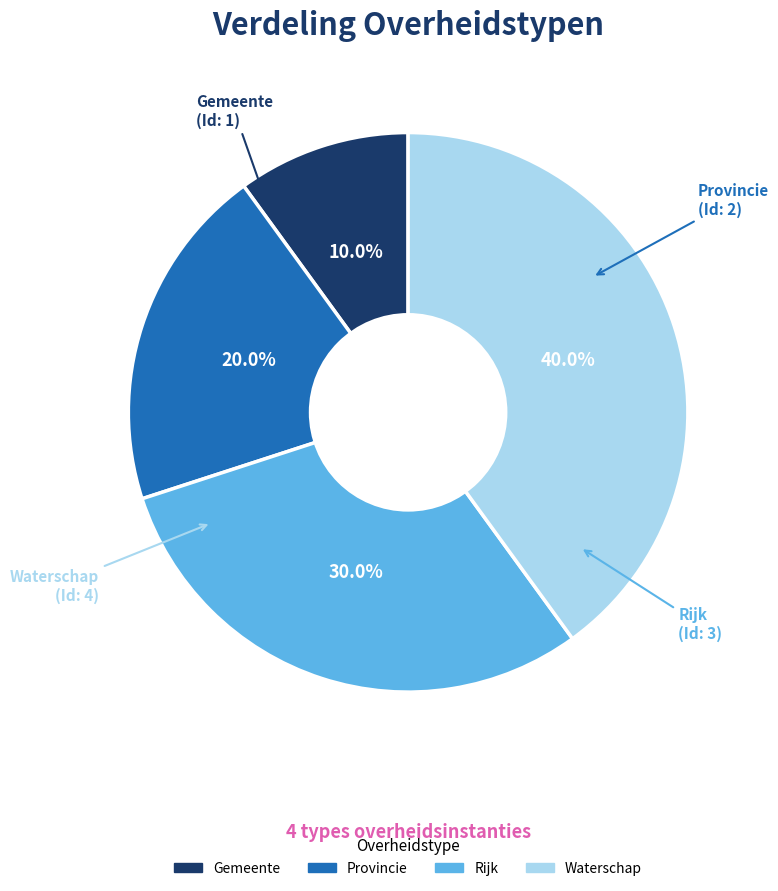

Count the number of slices in the pie.

4